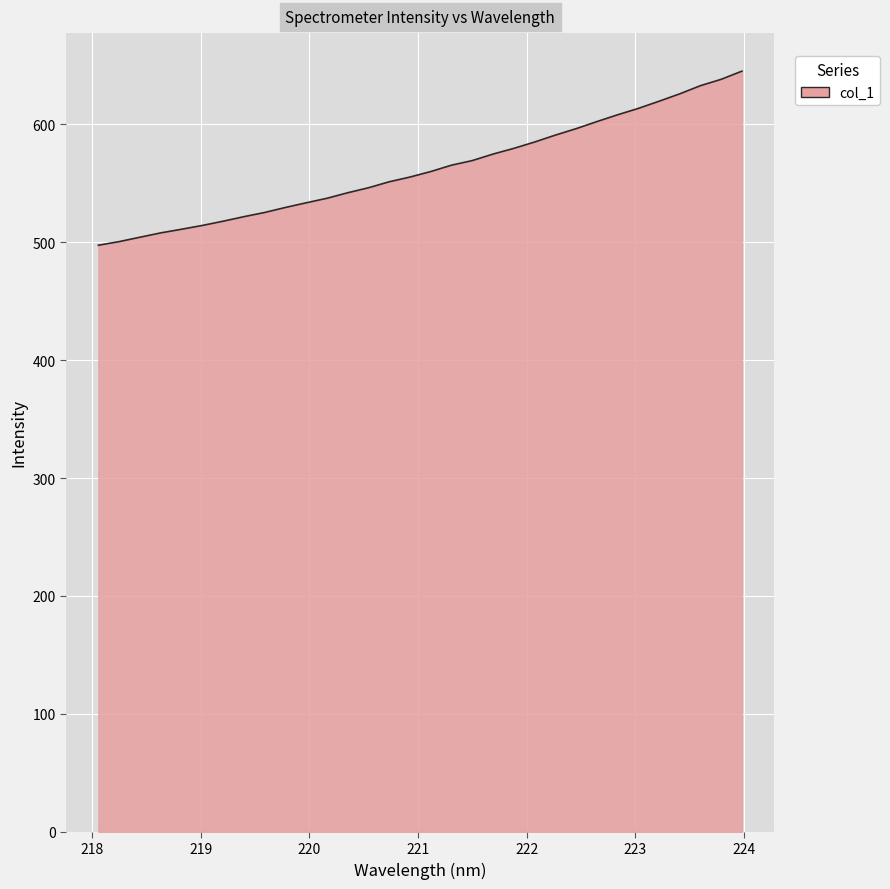

What is the maximum value shown in the chart?

645.0